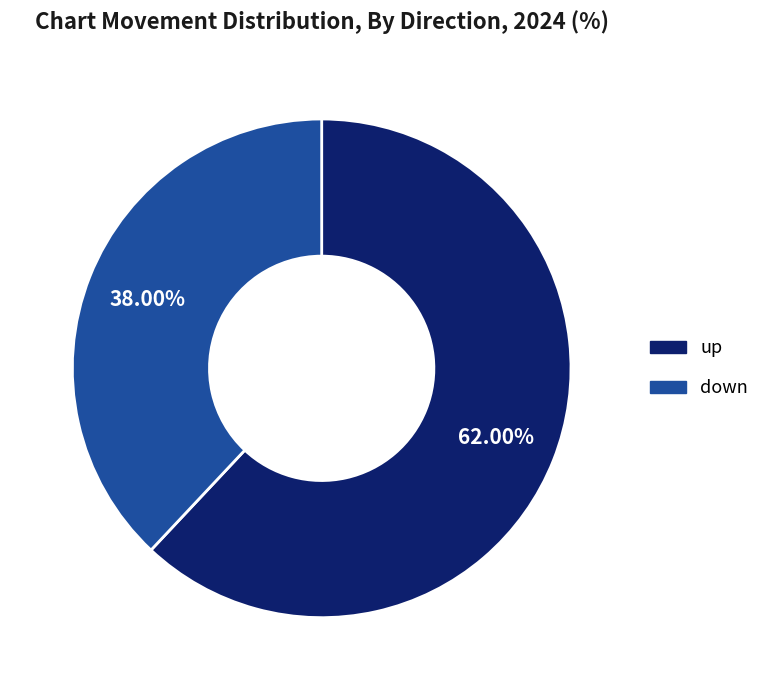

How many slices are in this pie chart?

2